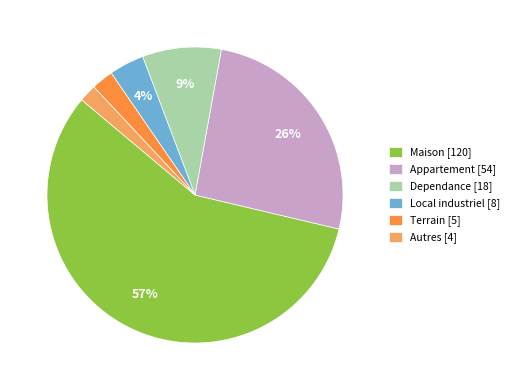

Which has a higher value, Maison [120] or Appartement [54]?

Maison [120]